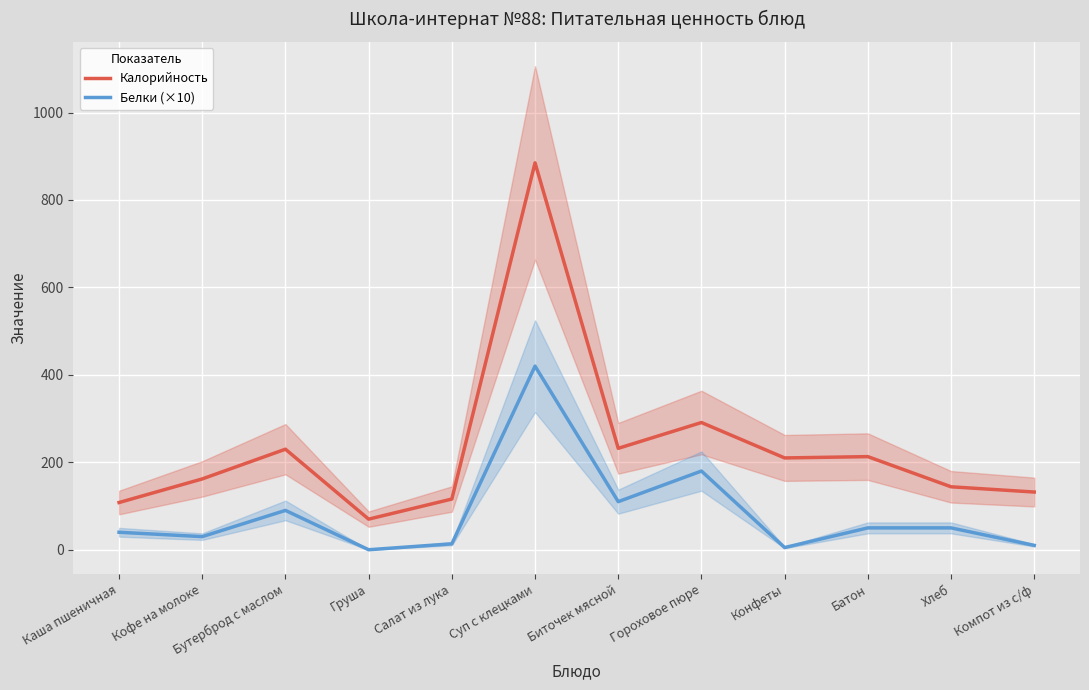

True or false: Калорийность has more than 0 points higher than both neighbors.

True